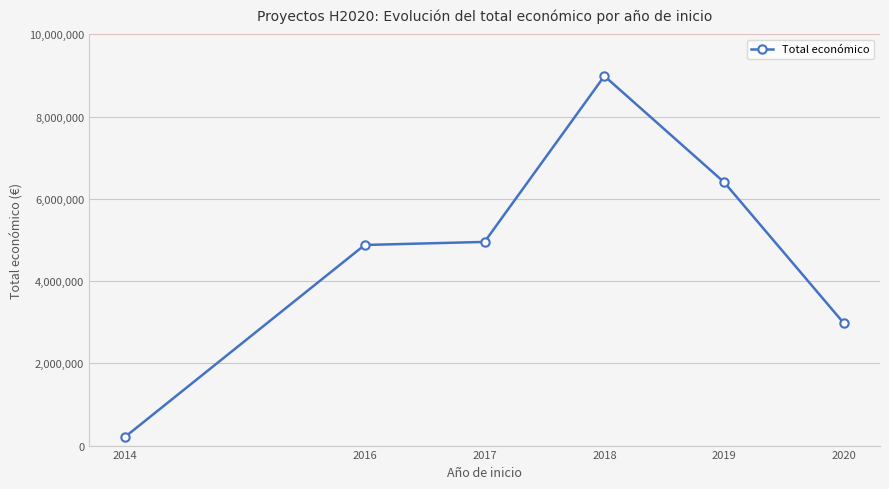

Reading right to left, list all the values displayed in this chart.

2969642	6402164	8987579	4953160	4878860	210755